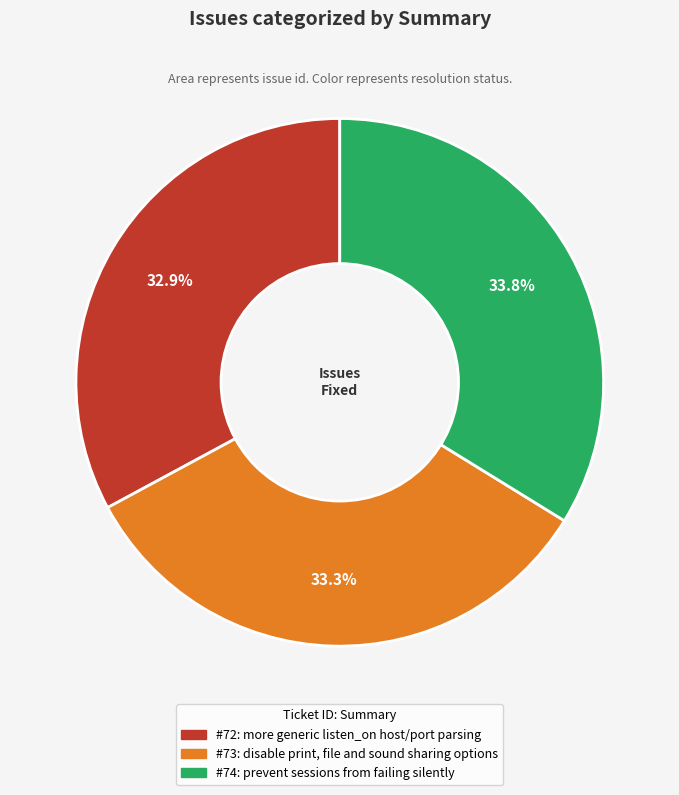

Does any single category account for the majority?

No